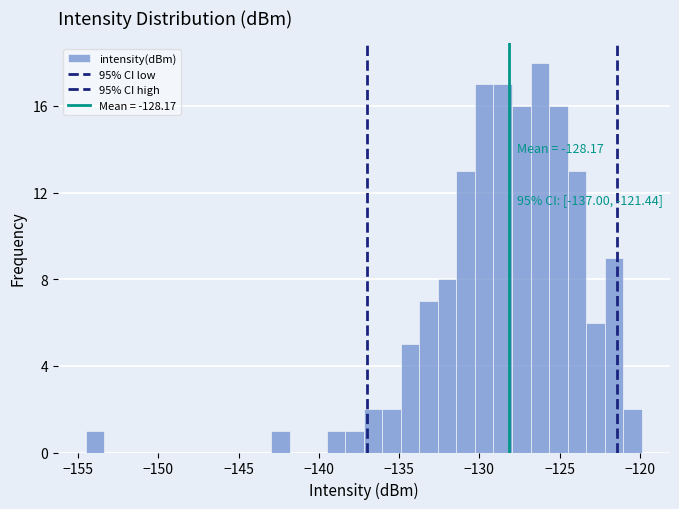

Read against the x-axis, roughly where is the centre of the tallest bar?

-126.0